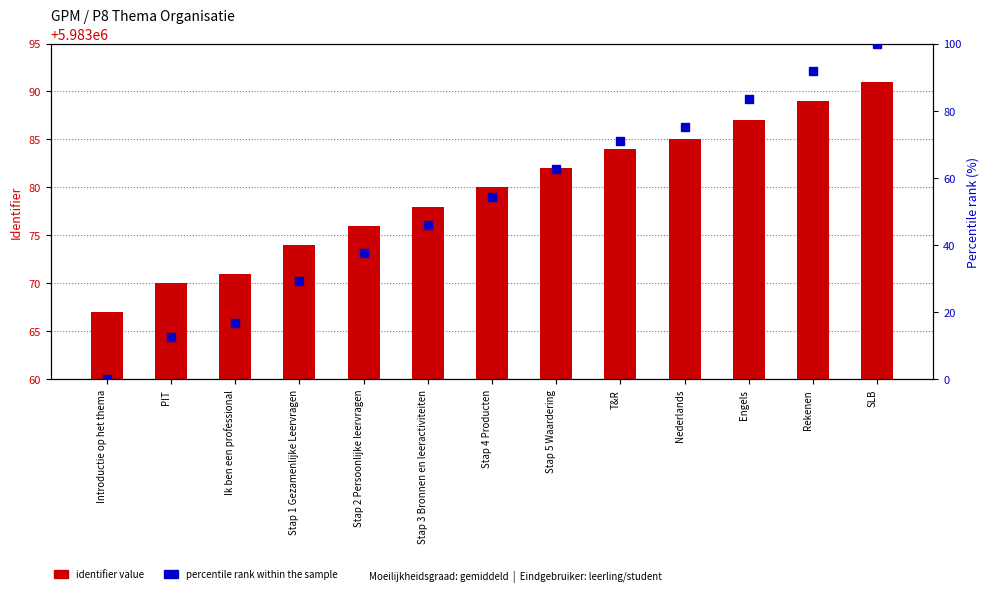

Where is Identifier value nearest to the value 5983079?

Stap 3 Bronnen en leeractiviteiten